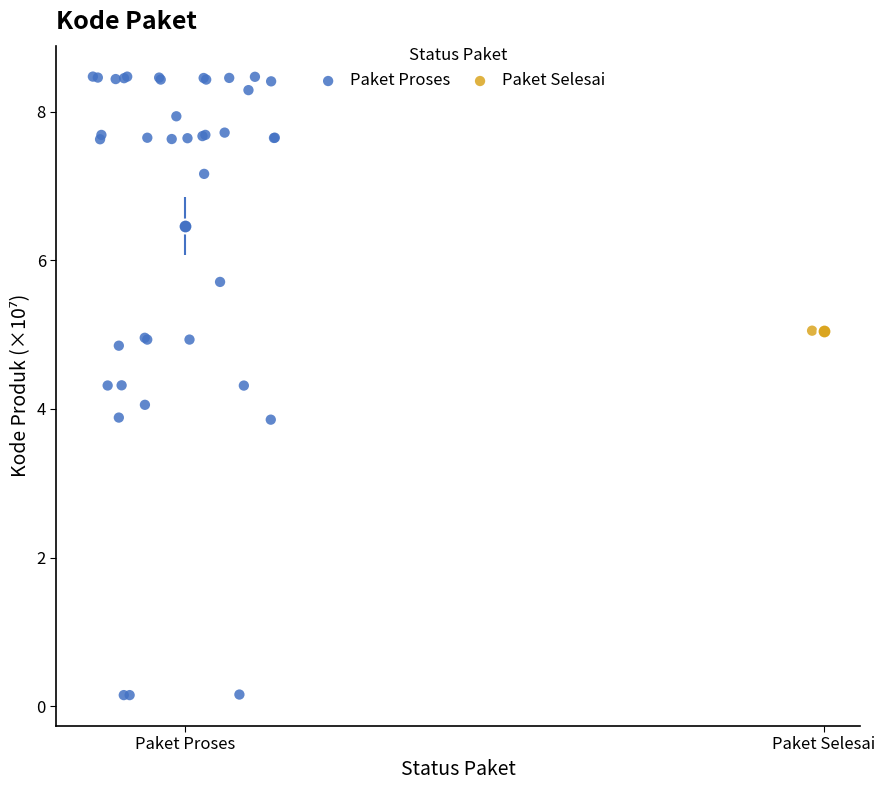

What are all the series names shown in the legend?

Paket Proses, Paket Selesai